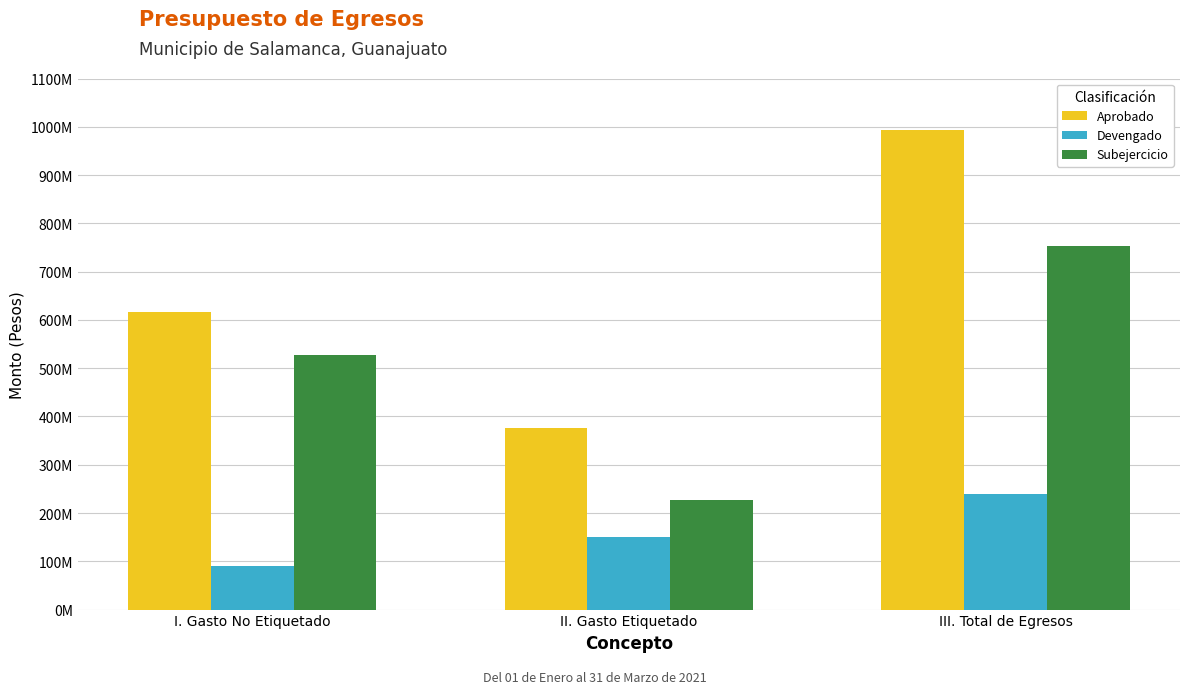

Read the Aprobado value at I. Gasto No Etiquetado.

617357187.7